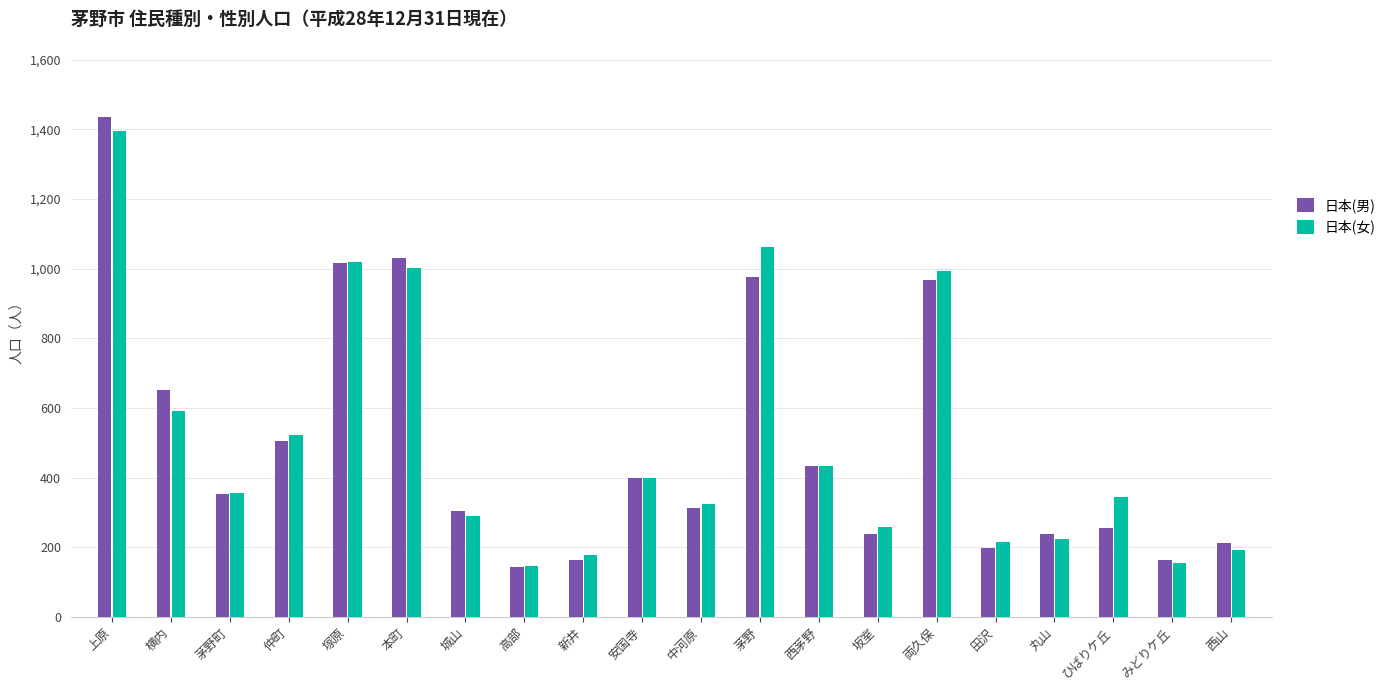

Which series changed the most between 安国寺 and みどりケ丘?

日本(女)